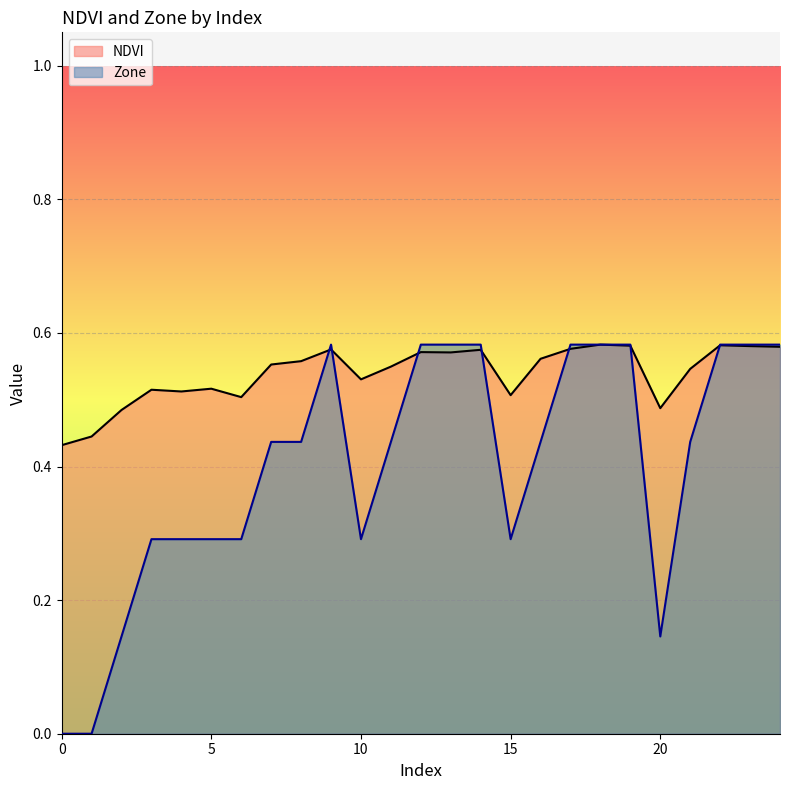

How many lines are shown in the chart?

2